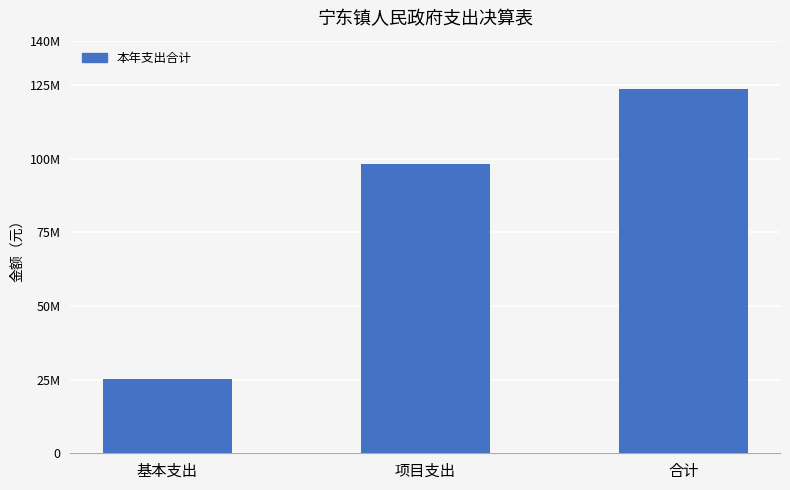

What is the minimum value shown in the chart?

25346499.7